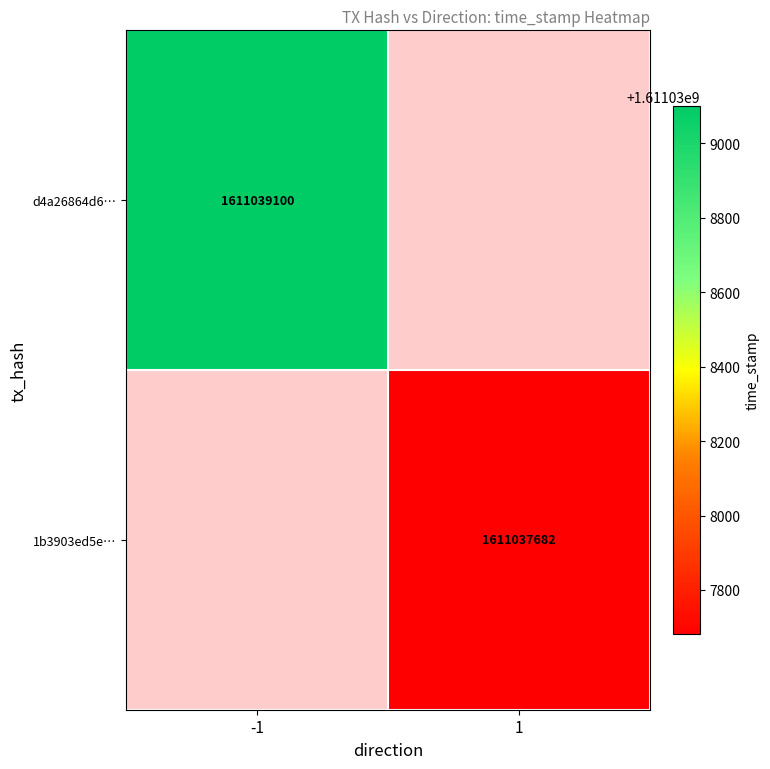

The value of 1b3903ed5e878e207ad39fcc55255b694aee532 at time_stamp is 461414130. True or false?

False